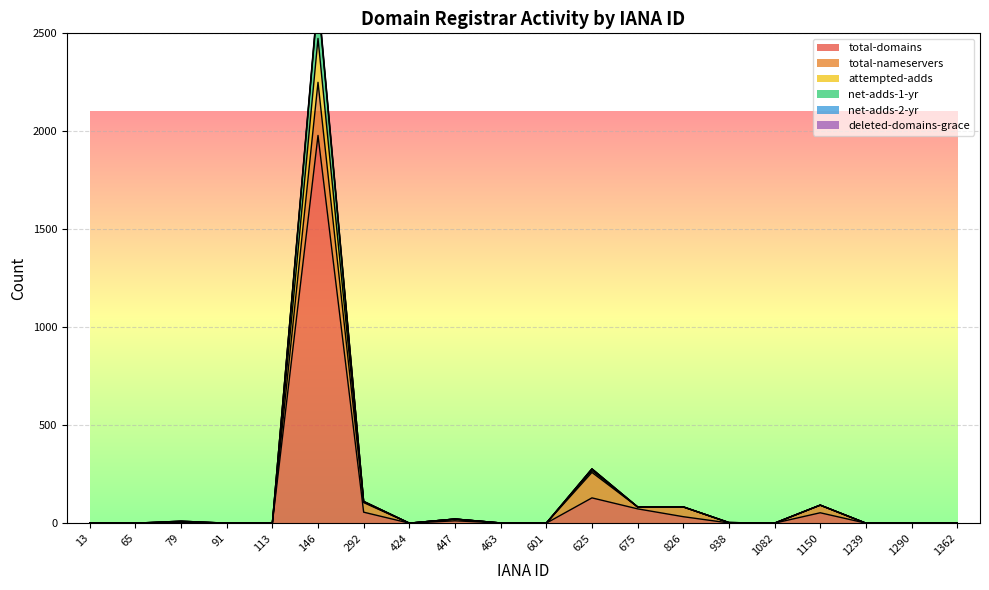

Is it true that total-domains equals 1114 at 424?

False